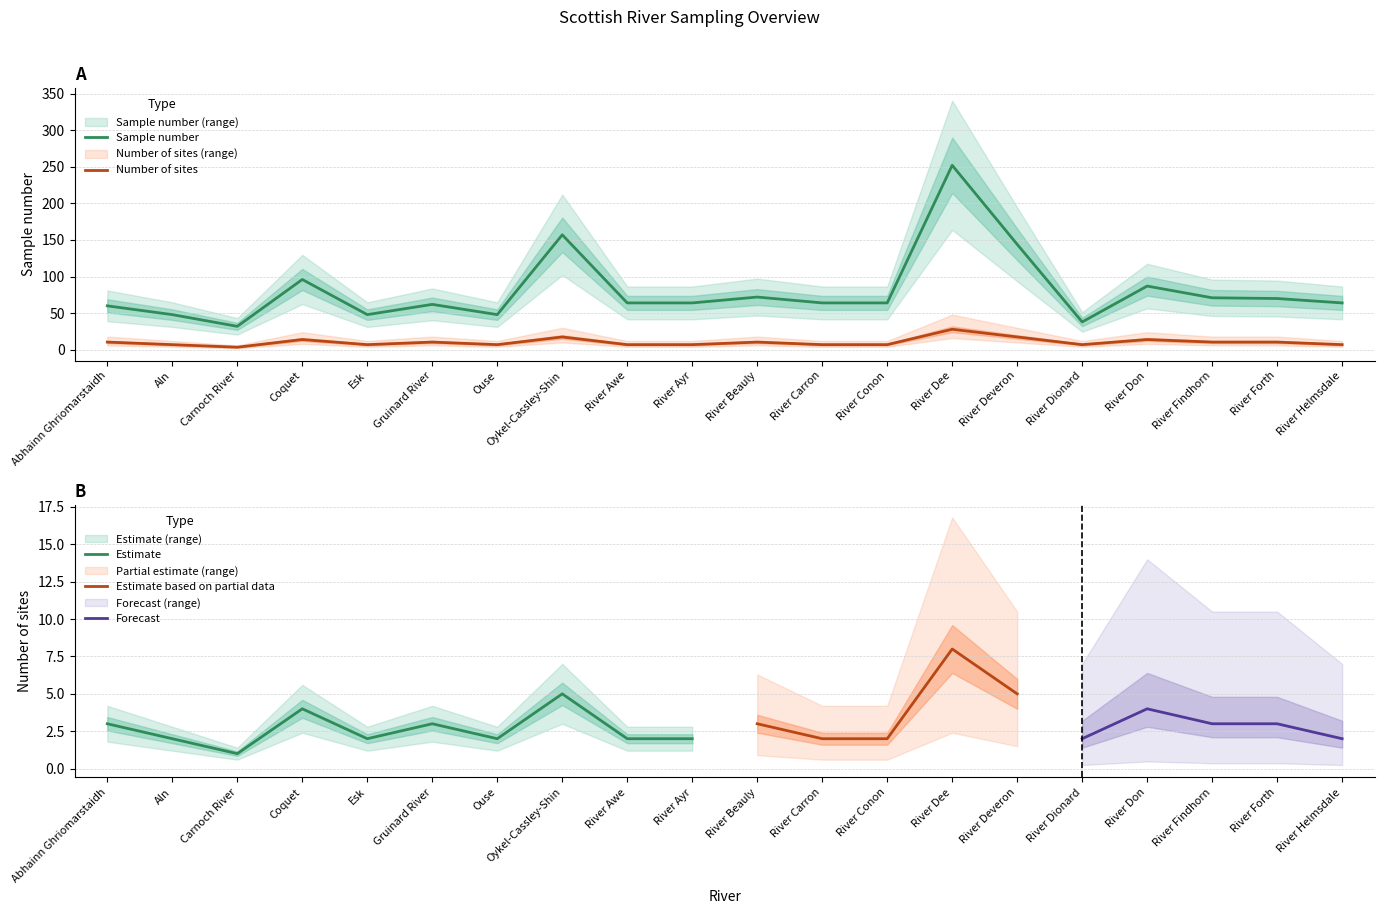

The value of Sample number at River Forth is 95.5. True or false?

False